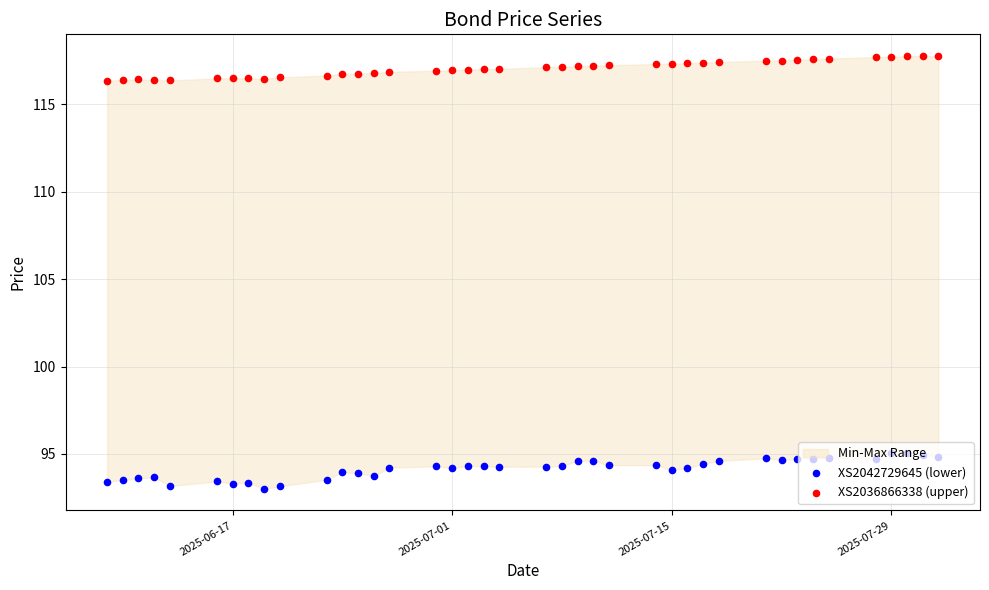

Which series has the largest total across all categories?

XS2036866338 (upper)